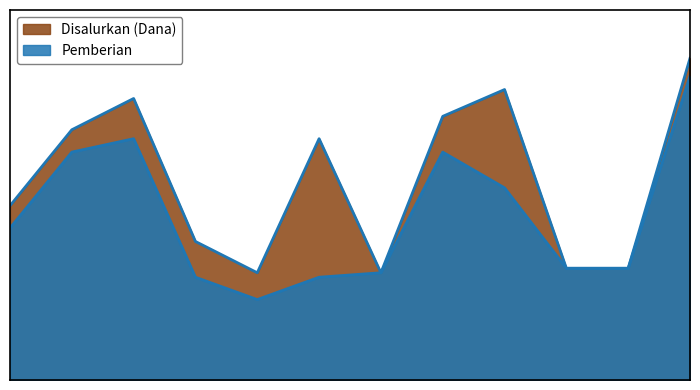

How many interior local peaks does the Disalurkan (Dana) series have?

3